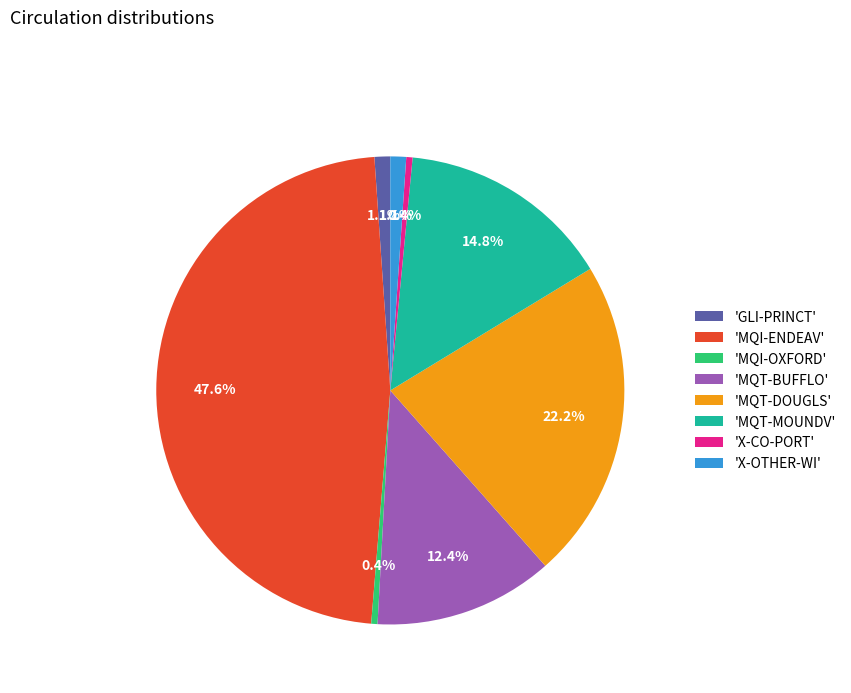

To the nearest percent, what is the average slice percentage?

12%